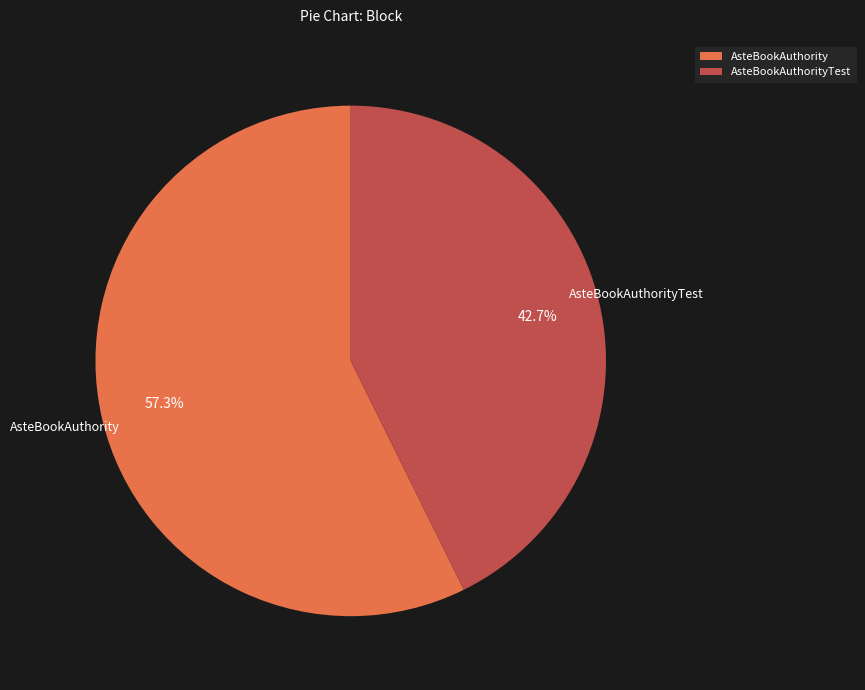

What is the total percentage of AsteBookAuthorityTest and AsteBookAuthority?

100.0%